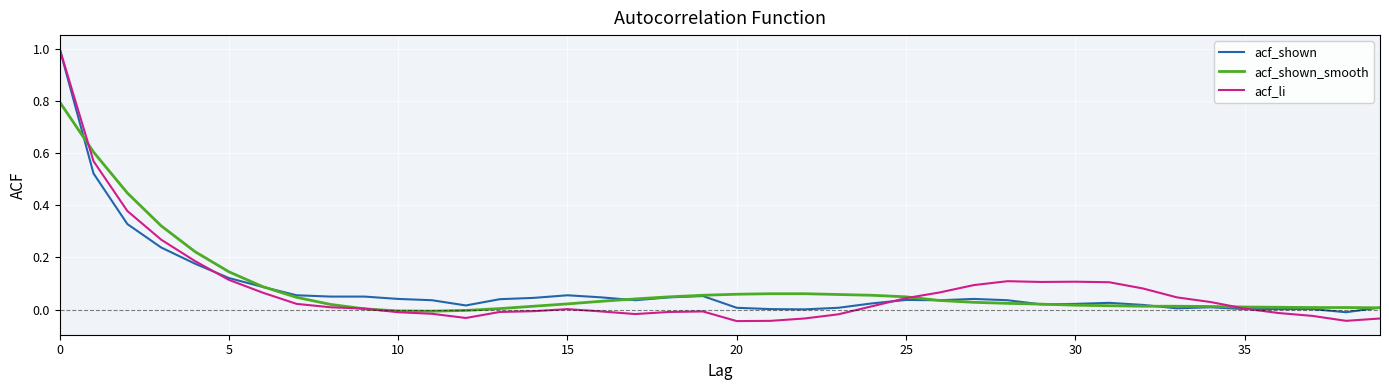

Which series has the widest spread of values?

acf_li